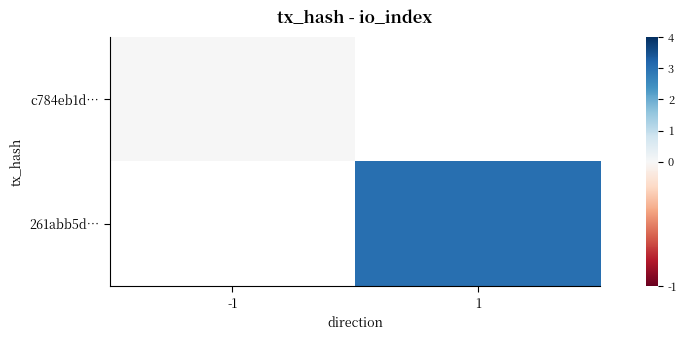

At -1, list the series in order from smallest to largest.

c784eb1d…, 261abb5d…